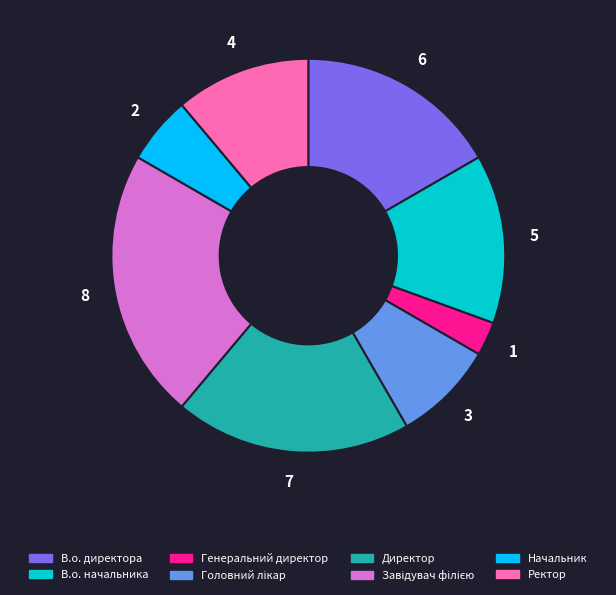

True or false: Директор accounts for 19% of the total.

True